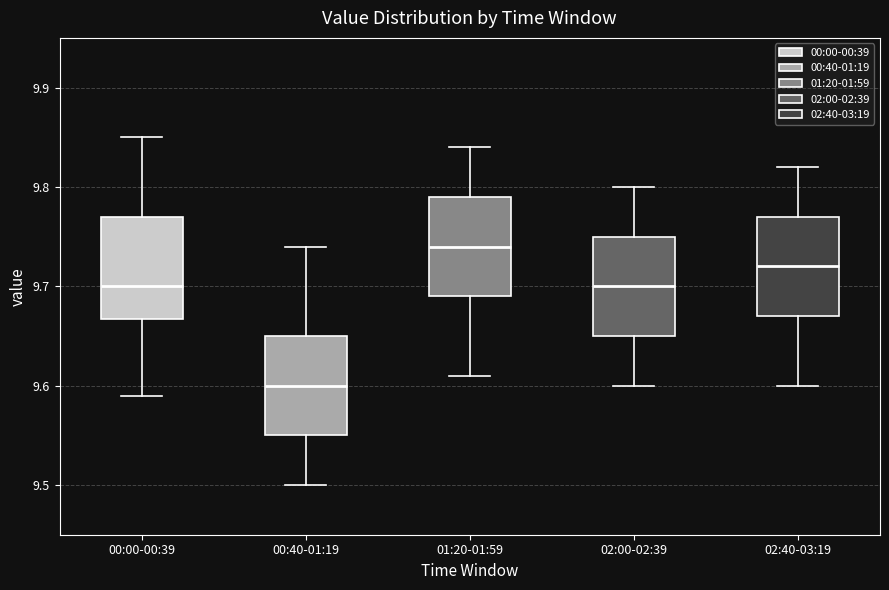

Reading left to right, read every box against the y-axis: the position of its median line, the range the box covers, and the ends of its whiskers. The values are not printed on the chart, so give them approximately, as read against the axis.

00:00-00:39: median 9.70, box 9.67 to 9.77, whiskers 9.59 to 9.85
00:40-01:19: median 9.60, box 9.55 to 9.65, whiskers 9.50 to 9.74
01:20-01:59: median 9.74, box 9.69 to 9.79, whiskers 9.61 to 9.84
02:00-02:39: median 9.70, box 9.65 to 9.75, whiskers 9.60 to 9.80
02:40-03:19: median 9.72, box 9.67 to 9.77, whiskers 9.60 to 9.82